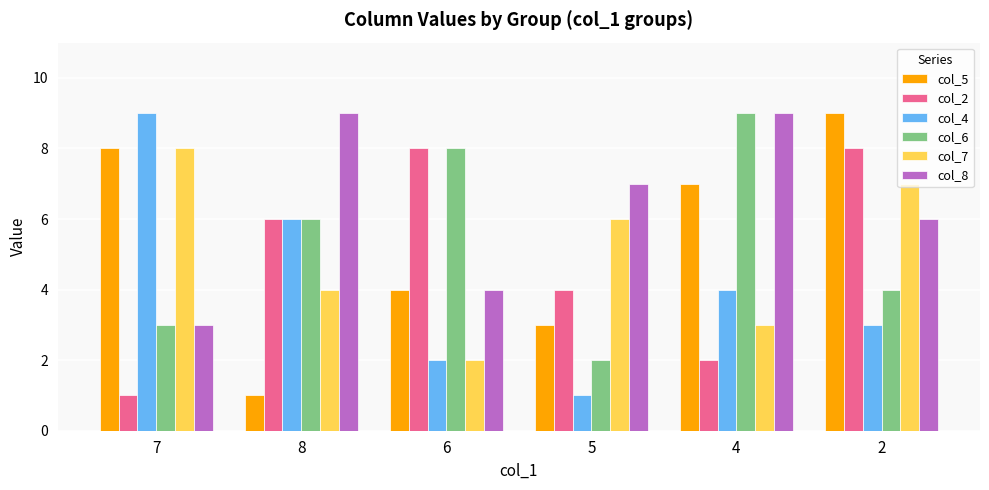

Reading left to right, what are all the values shown in this chart?

col_5: 7=8	8=1	6=4	5=3	4=7	2=9
col_2: 7=1	8=6	6=8	5=4	4=2	2=8
col_4: 7=9	8=6	6=2	5=1	4=4	2=3
col_6: 7=3	8=6	6=8	5=2	4=9	2=4
col_7: 7=8	8=4	6=2	5=6	4=3	2=7
col_8: 7=3	8=9	6=4	5=7	4=9	2=6